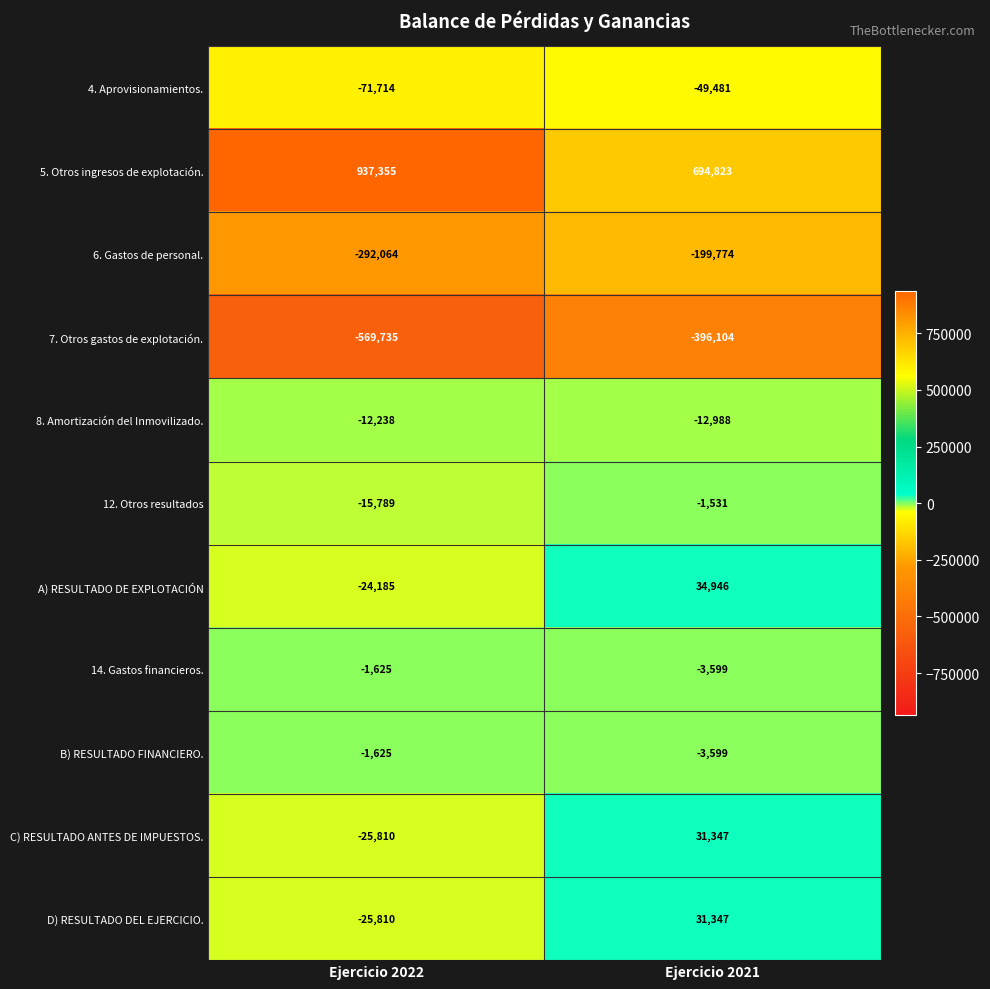

Reading right to left, what are all the values shown in this chart?

4. Aprovisionamientos.: Ejercicio 2021=-49481	Ejercicio 2022=-71714
5. Otros ingresos de explotación.: Ejercicio 2021=694823	Ejercicio 2022=937355
6. Gastos de personal.: Ejercicio 2021=-199774	Ejercicio 2022=-292064
7. Otros gastos de explotación.: Ejercicio 2021=-396104	Ejercicio 2022=-569735
8. Amortización del Inmovilizado.: Ejercicio 2021=-12988	Ejercicio 2022=-12238
12. Otros resultados: Ejercicio 2021=-1531	Ejercicio 2022=-15789
A) RESULTADO DE EXPLOTACIÓN: Ejercicio 2021=34946	Ejercicio 2022=-24185
14. Gastos financieros.: Ejercicio 2021=-3599	Ejercicio 2022=-1625
B) RESULTADO FINANCIERO.: Ejercicio 2021=-3599	Ejercicio 2022=-1625
C) RESULTADO ANTES DE IMPUESTOS.: Ejercicio 2021=31347	Ejercicio 2022=-25810
D) RESULTADO DEL EJERCICIO.: Ejercicio 2021=31347	Ejercicio 2022=-25810